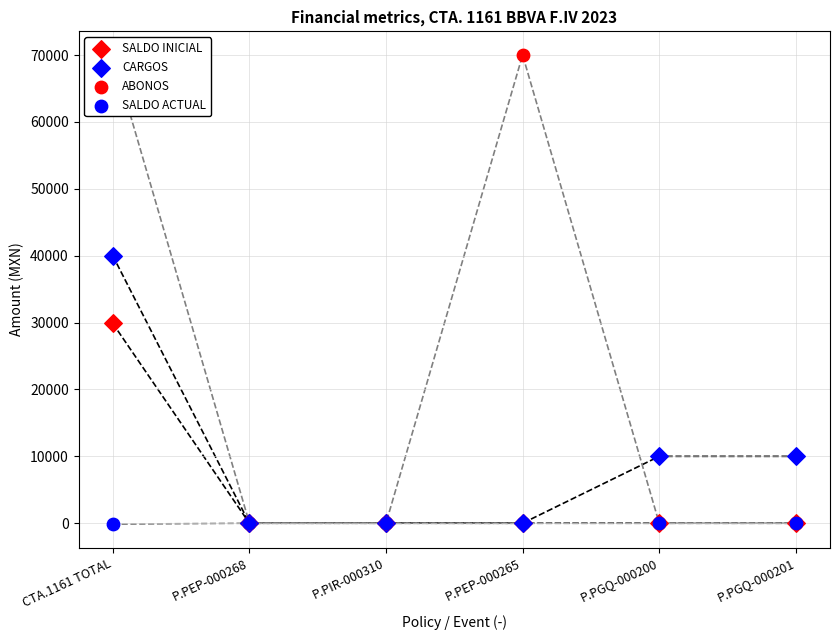

What are all the series names shown in the legend?

SALDO INICIAL, CARGOS, ABONOS, SALDO ACTUAL